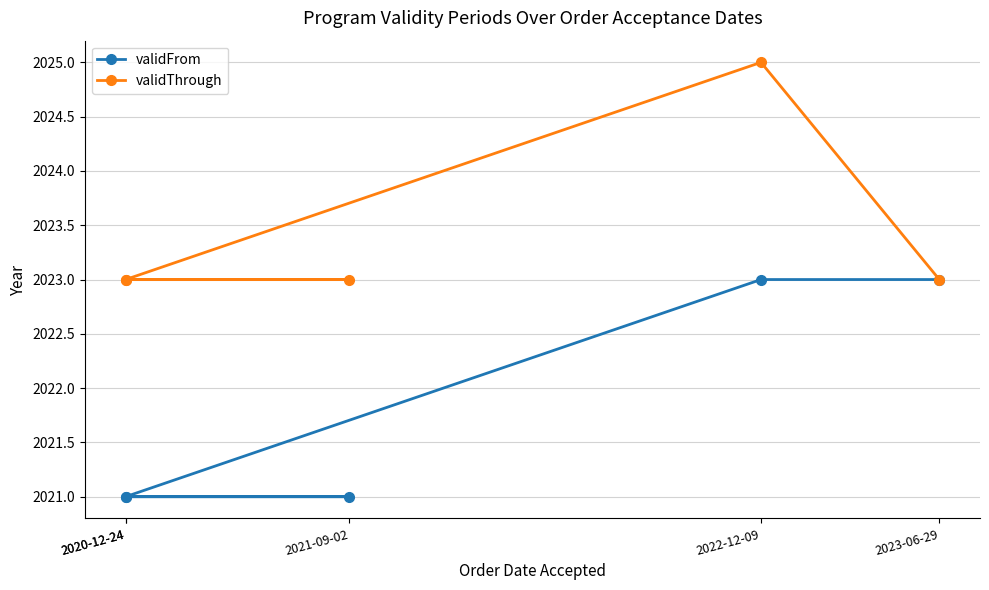

Is this an area chart (filled region under the line)?

No